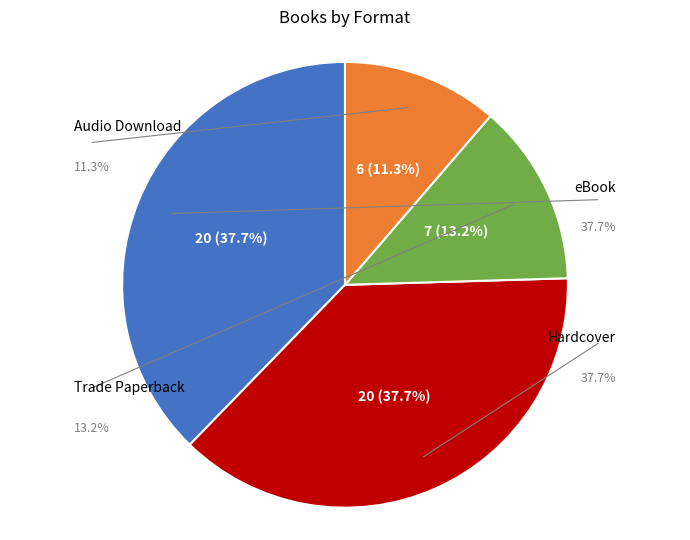

To the nearest percent, what is the difference between the eBook and Audio Download slice percentages?

26%